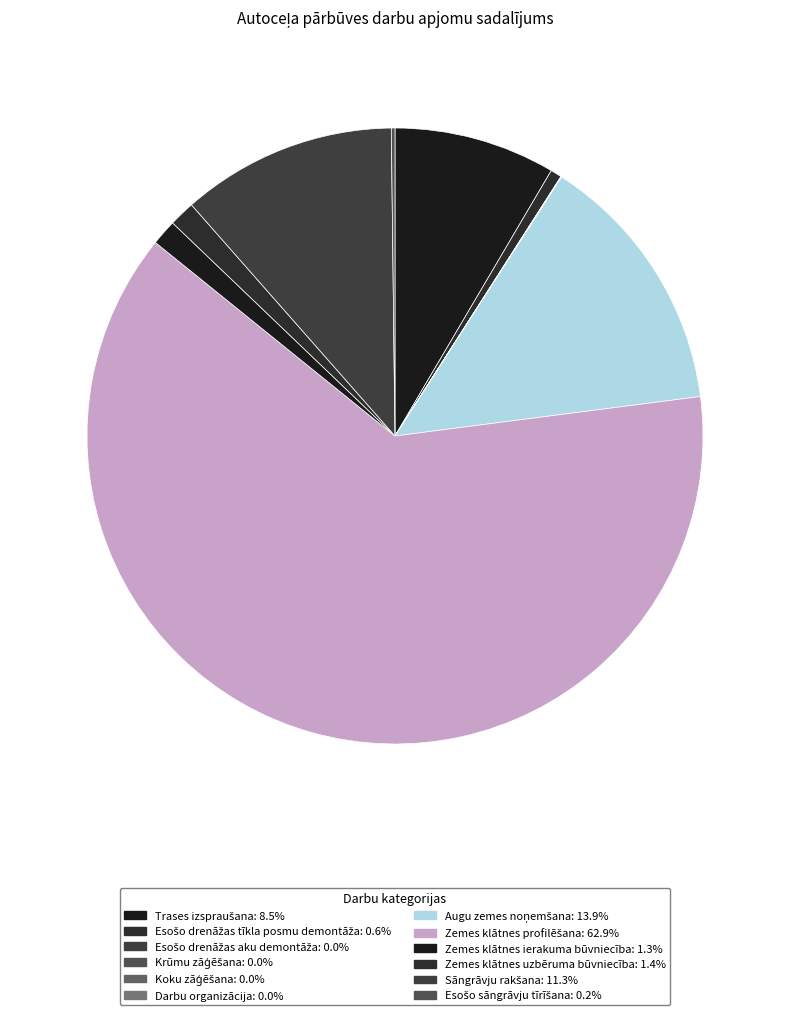

What is the smallest slice in the pie chart?

Krūmu zāģēšana